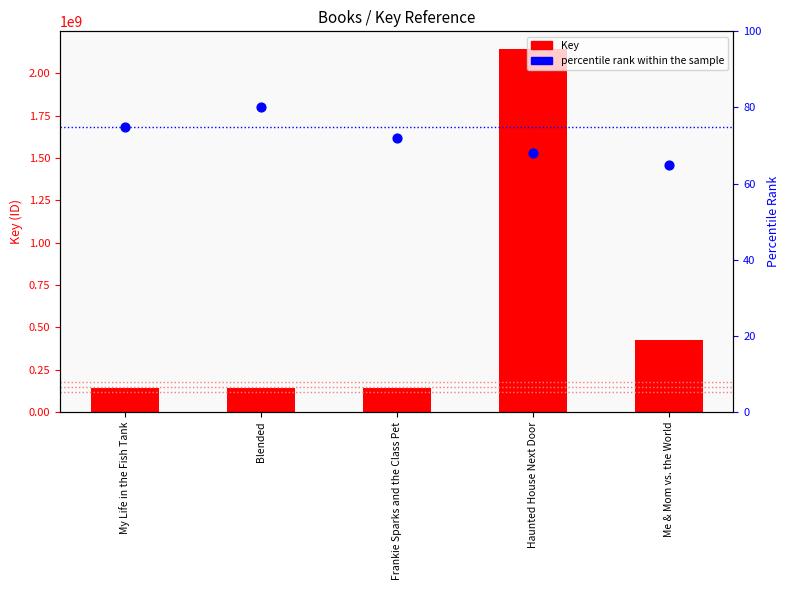

What is the total value across all series at Blended?

143940143